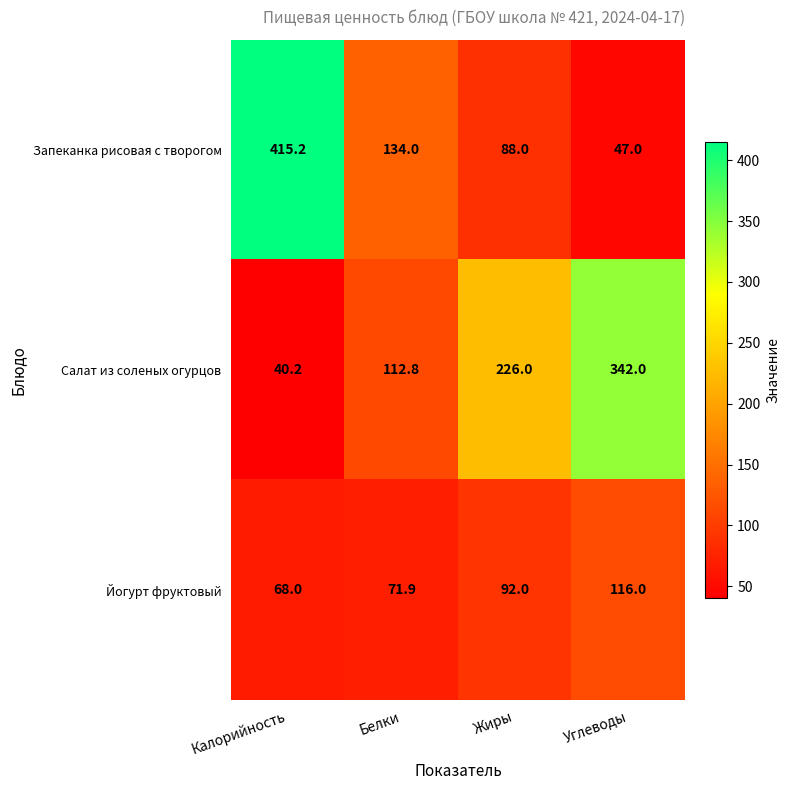

What is the sum of the Запеканка рисовая с творогом values at Калорийность and Жиры?

503.2